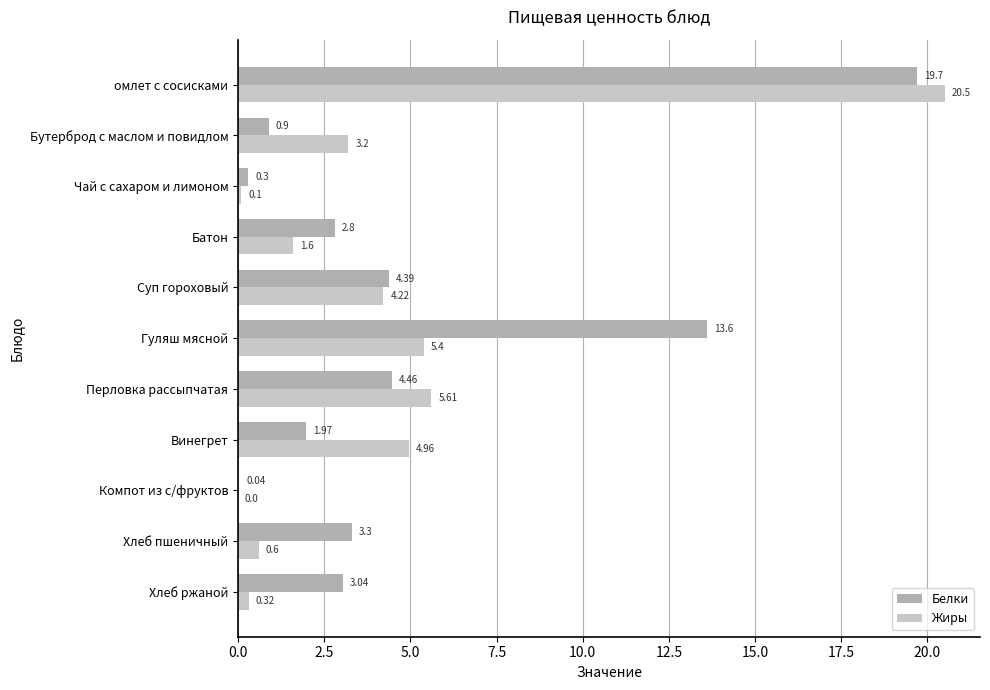

What is the maximum value shown in the chart?

20.5